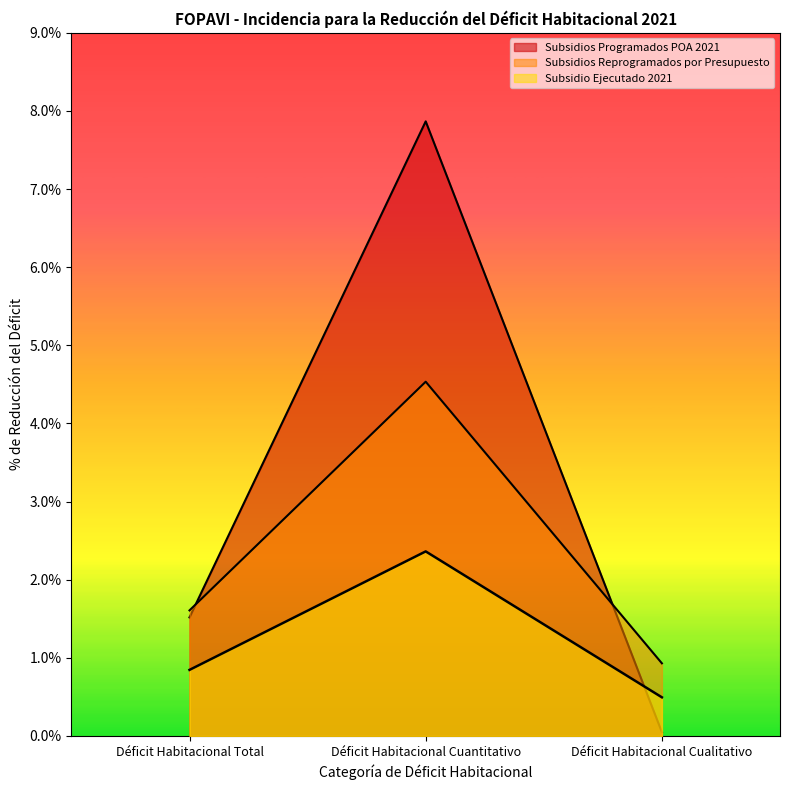

At which label is the value closest to 2?

Déficit Habitacional Total